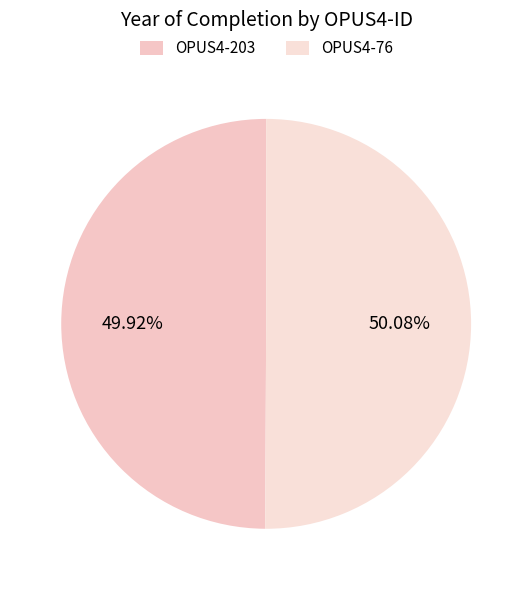

Do OPUS4-76 and OPUS4-203 together represent more than half of the pie?

Yes